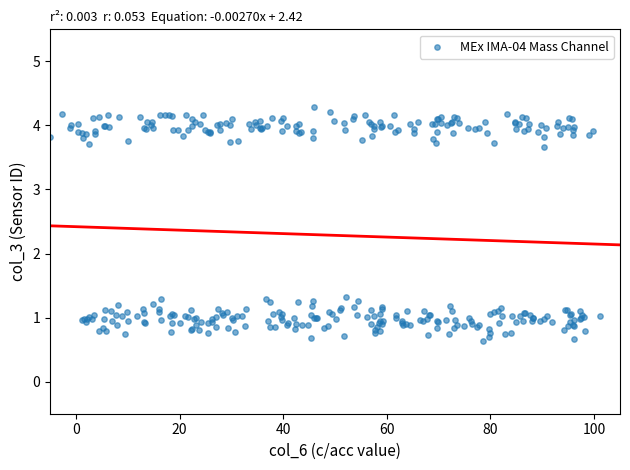

What is the range of X values (max minus min)?

106.1